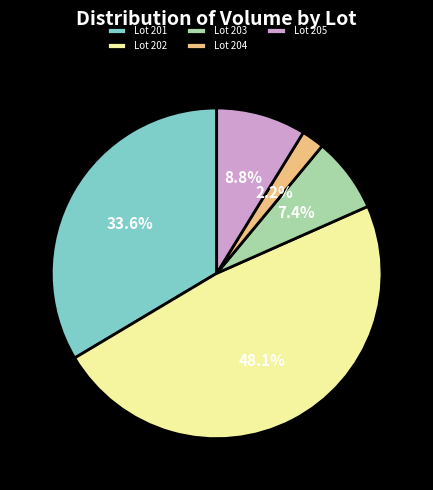

What is the smallest slice in the pie chart?

Lot 204